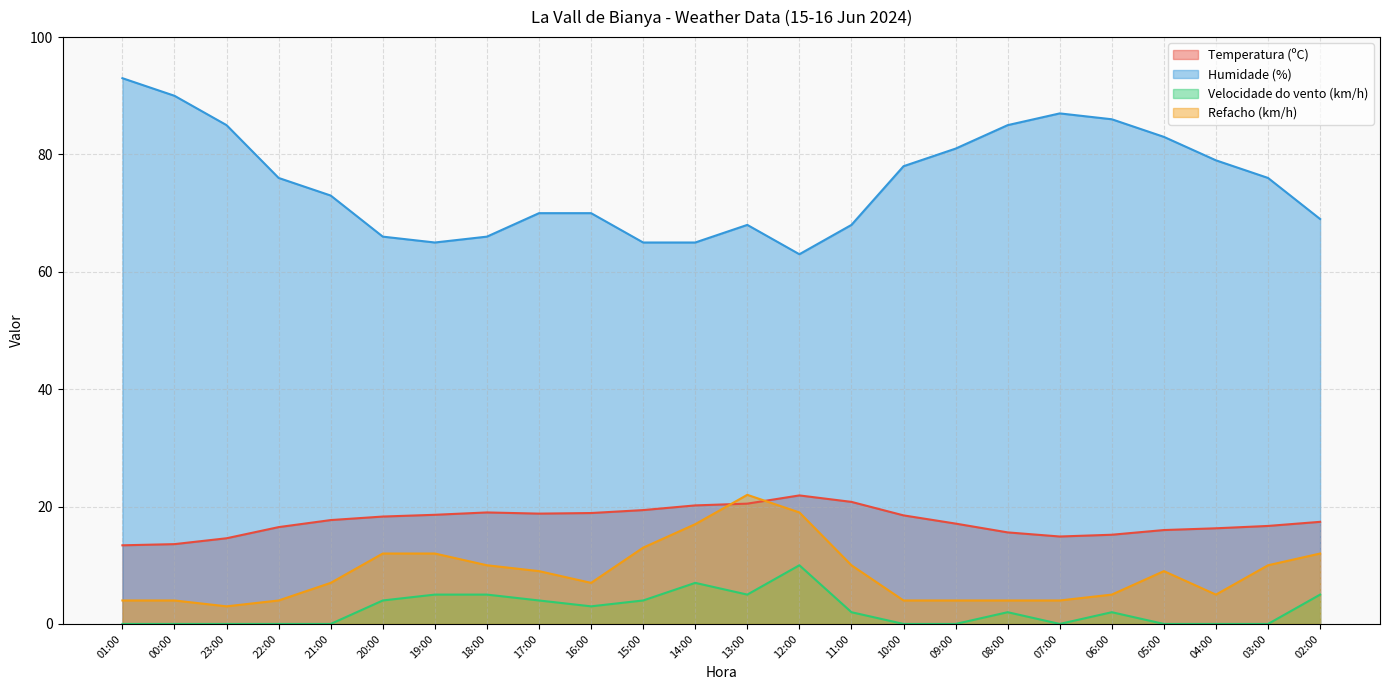

In Temperatura (ºC), how many points are lower than both neighbors (excluding endpoints)?

2